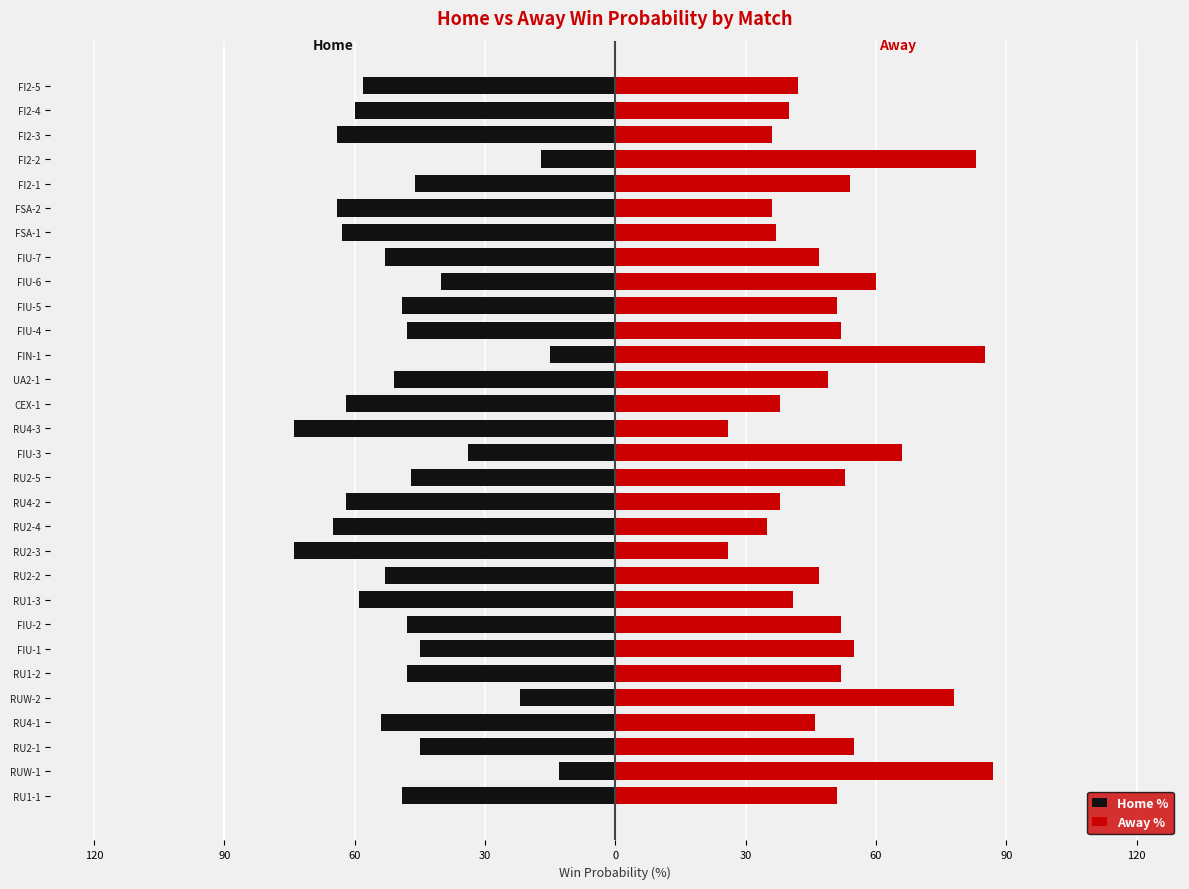

What is the sum of the Home % values at UA2-1 and RU2-3?

-125